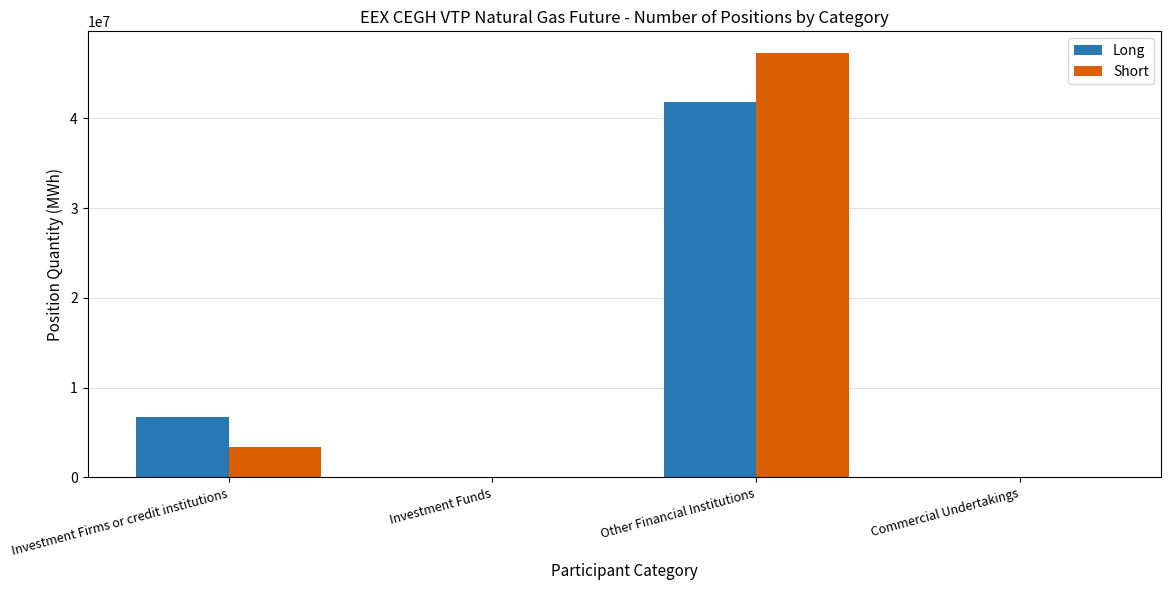

At which label is Long closest to 20922482?

Investment Firms or credit institutions